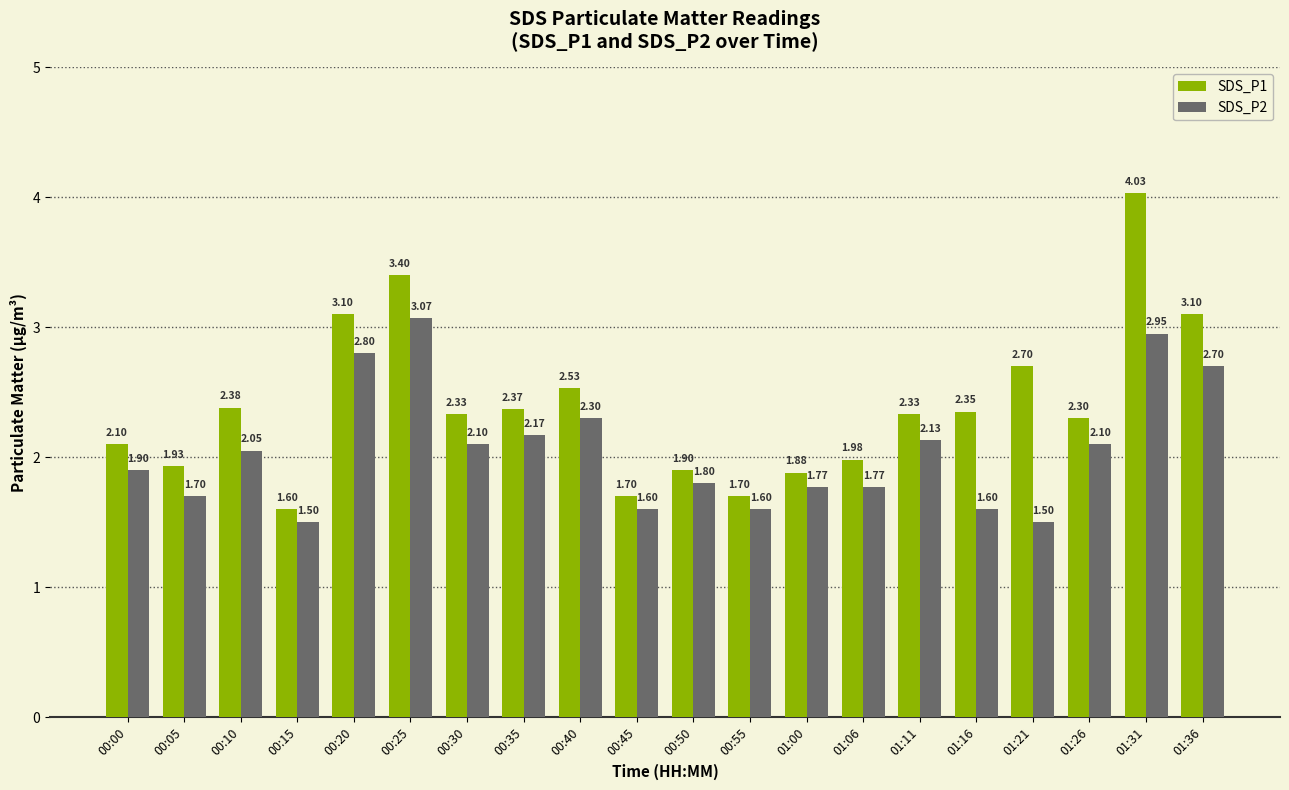

True or false: SDS_P1 has a value of 1.9 at 00:50.

True